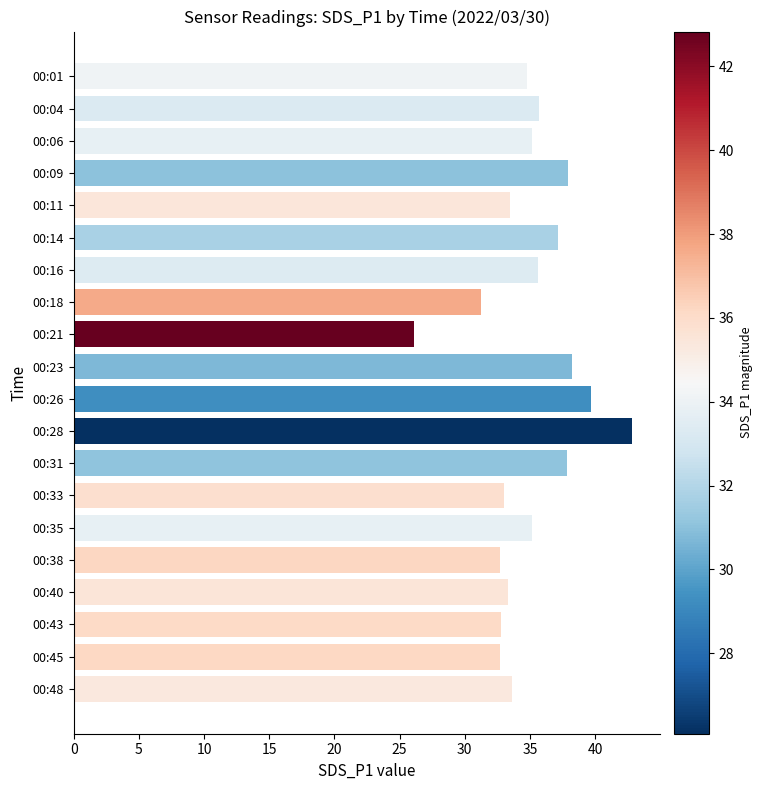

What is the value of the 9th bar from the top?

26.1